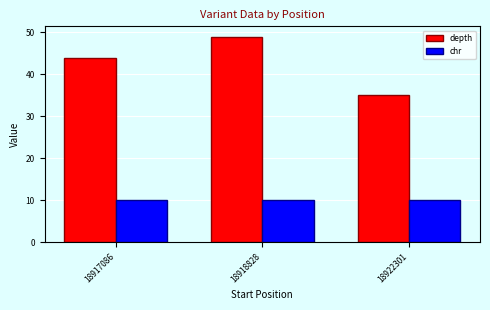

What is the minimum value for depth?

35